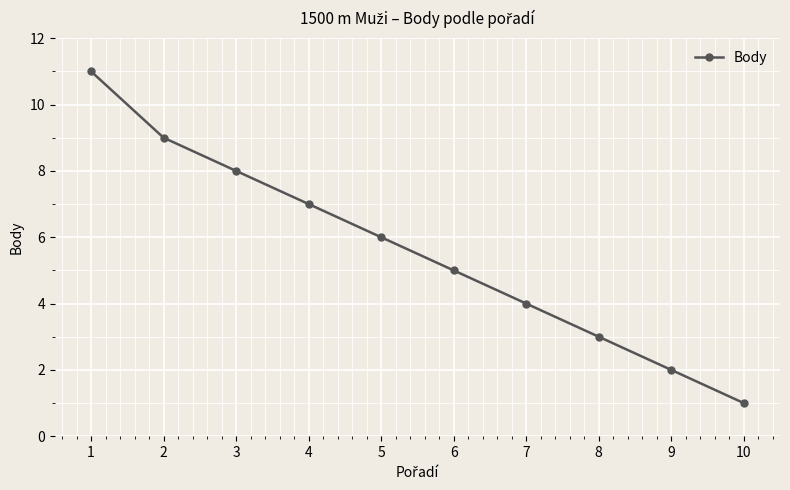

What is the minimum value shown in the chart?

1